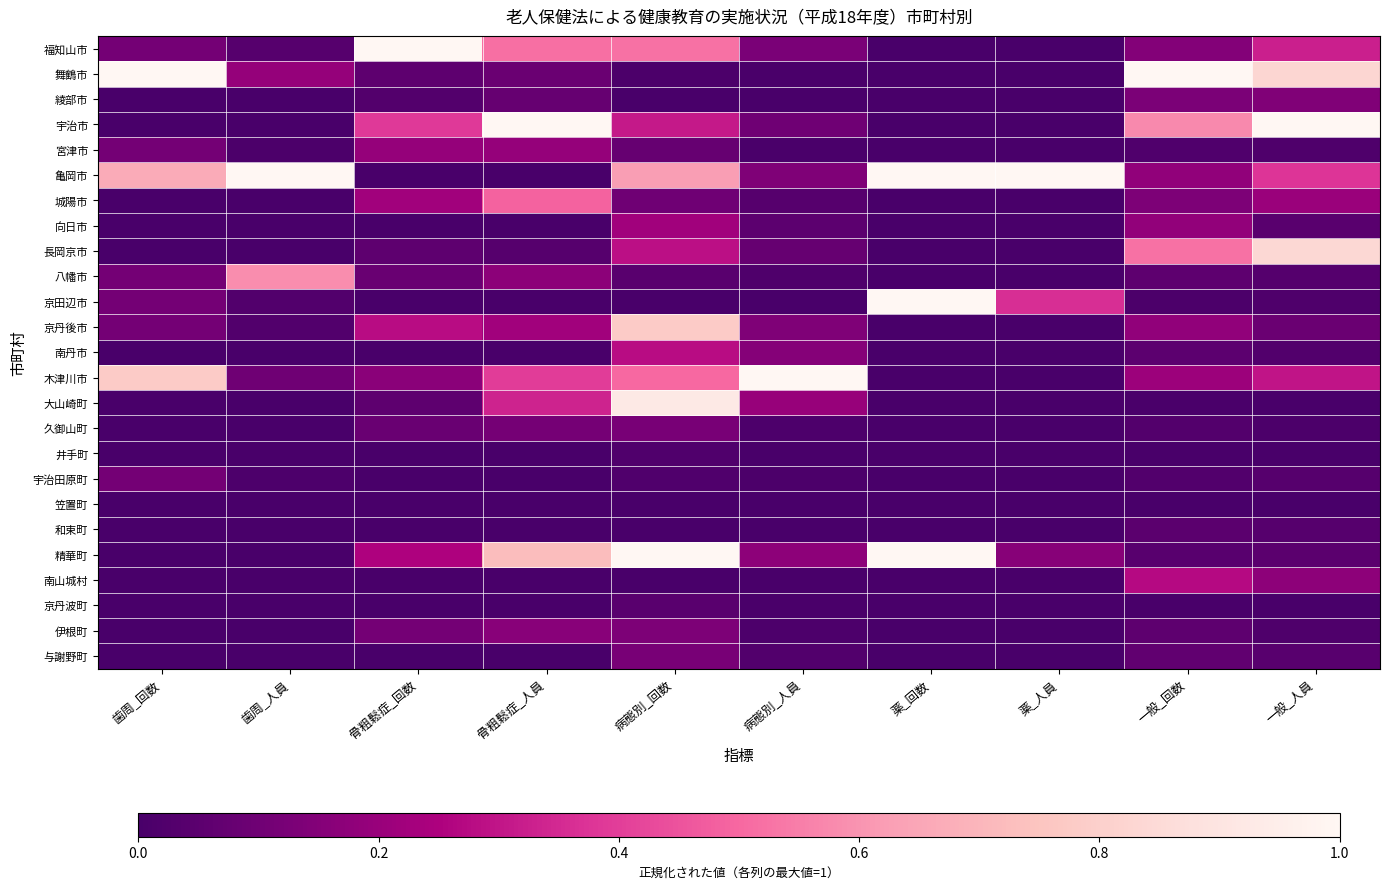

Reading right to left, list all the values displayed in this chart.

福知山市: 一般_人員=0.3	一般_回数=0.2	薬_人員=0.0	薬_回数=0.0	病態別_人員=0.1	病態別_回数=0.5	骨粗鬆症_人員=0.5	骨粗鬆症_回数=1.0	歯周_人員=0.0	歯周_回数=0.1
舞鶴市: 一般_人員=0.8	一般_回数=1.0	薬_人員=0.0	薬_回数=0.0	病態別_人員=0.0	病態別_回数=0.0	骨粗鬆症_人員=0.1	骨粗鬆症_回数=0.1	歯周_人員=0.2	歯周_回数=1.0
綾部市: 一般_人員=0.1	一般_回数=0.1	薬_人員=0.0	薬_回数=0.0	病態別_人員=0.0	病態別_回数=0.0	骨粗鬆症_人員=0.1	骨粗鬆症_回数=0.0	歯周_人員=0.0	歯周_回数=0.0
宇治市: 一般_人員=1.0	一般_回数=0.6	薬_人員=0.0	薬_回数=0.0	病態別_人員=0.1	病態別_回数=0.3	骨粗鬆症_人員=1.0	骨粗鬆症_回数=0.4	歯周_人員=0.0	歯周_回数=0.0
宮津市: 一般_人員=0.0	一般_回数=0.0	薬_人員=0.0	薬_回数=0.0	病態別_人員=0.0	病態別_回数=0.1	骨粗鬆症_人員=0.2	骨粗鬆症_回数=0.2	歯周_人員=0.0	歯周_回数=0.1
亀岡市: 一般_人員=0.4	一般_回数=0.2	薬_人員=1.0	薬_回数=1.0	病態別_人員=0.1	病態別_回数=0.6	骨粗鬆症_人員=0.0	骨粗鬆症_回数=0.0	歯周_人員=1.0	歯周_回数=0.7
城陽市: 一般_人員=0.2	一般_回数=0.1	薬_人員=0.0	薬_回数=0.0	病態別_人員=0.0	病態別_回数=0.1	骨粗鬆症_人員=0.5	骨粗鬆症_回数=0.2	歯周_人員=0.0	歯周_回数=0.0
向日市: 一般_人員=0.0	一般_回数=0.2	薬_人員=0.0	薬_回数=0.0	病態別_人員=0.1	病態別_回数=0.2	骨粗鬆症_人員=0.0	骨粗鬆症_回数=0.0	歯周_人員=0.0	歯周_回数=0.0
長岡京市: 一般_人員=0.8	一般_回数=0.5	薬_人員=0.0	薬_回数=0.0	病態別_人員=0.1	病態別_回数=0.3	骨粗鬆症_人員=0.0	骨粗鬆症_回数=0.1	歯周_人員=0.0	歯周_回数=0.0
八幡市: 一般_人員=0.0	一般_回数=0.1	薬_人員=0.0	薬_回数=0.0	病態別_人員=0.0	病態別_回数=0.0	骨粗鬆症_人員=0.2	骨粗鬆症_回数=0.1	歯周_人員=0.6	歯周_回数=0.1
京田辺市: 一般_人員=0.0	一般_回数=0.0	薬_人員=0.4	薬_回数=1.0	病態別_人員=0.0	病態別_回数=0.0	骨粗鬆症_人員=0.0	骨粗鬆症_回数=0.0	歯周_人員=0.0	歯周_回数=0.1
京丹後市: 一般_人員=0.1	一般_回数=0.2	薬_人員=0.0	薬_回数=0.0	病態別_人員=0.1	病態別_回数=0.8	骨粗鬆症_人員=0.2	骨粗鬆症_回数=0.3	歯周_人員=0.0	歯周_回数=0.1
南丹市: 一般_人員=0.0	一般_回数=0.1	薬_人員=0.0	薬_回数=0.0	病態別_人員=0.2	病態別_回数=0.3	骨粗鬆症_人員=0.0	骨粗鬆症_回数=0.0	歯周_人員=0.0	歯周_回数=0.0
木津川市: 一般_人員=0.3	一般_回数=0.2	薬_人員=0.0	薬_回数=0.0	病態別_人員=1.0	病態別_回数=0.5	骨粗鬆症_人員=0.4	骨粗鬆症_回数=0.2	歯周_人員=0.1	歯周_回数=0.8
大山崎町: 一般_人員=0.0	一般_回数=0.0	薬_人員=0.0	薬_回数=0.0	病態別_人員=0.2	病態別_回数=0.9	骨粗鬆症_人員=0.3	骨粗鬆症_回数=0.1	歯周_人員=0.0	歯周_回数=0.0
久御山町: 一般_人員=0.0	一般_回数=0.0	薬_人員=0.0	薬_回数=0.0	病態別_人員=0.0	病態別_回数=0.1	骨粗鬆症_人員=0.1	骨粗鬆症_回数=0.1	歯周_人員=0.0	歯周_回数=0.0
井手町: 一般_人員=0.0	一般_回数=0.0	薬_人員=0.0	薬_回数=0.0	病態別_人員=0.0	病態別_回数=0.0	骨粗鬆症_人員=0.0	骨粗鬆症_回数=0.0	歯周_人員=0.0	歯周_回数=0.0
宇治田原町: 一般_人員=0.0	一般_回数=0.0	薬_人員=0.0	薬_回数=0.0	病態別_人員=0.0	病態別_回数=0.0	骨粗鬆症_人員=0.0	骨粗鬆症_回数=0.0	歯周_人員=0.0	歯周_回数=0.1
笠置町: 一般_人員=0.0	一般_回数=0.0	薬_人員=0.0	薬_回数=0.0	病態別_人員=0.0	病態別_回数=0.0	骨粗鬆症_人員=0.0	骨粗鬆症_回数=0.0	歯周_人員=0.0	歯周_回数=0.0
和束町: 一般_人員=0.0	一般_回数=0.0	薬_人員=0.0	薬_回数=0.0	病態別_人員=0.0	病態別_回数=0.0	骨粗鬆症_人員=0.0	骨粗鬆症_回数=0.0	歯周_人員=0.0	歯周_回数=0.0
精華町: 一般_人員=0.0	一般_回数=0.0	薬_人員=0.2	薬_回数=1.0	病態別_人員=0.2	病態別_回数=1.0	骨粗鬆症_人員=0.7	骨粗鬆症_回数=0.2	歯周_人員=0.0	歯周_回数=0.0
南山城村: 一般_人員=0.2	一般_回数=0.3	薬_人員=0.0	薬_回数=0.0	病態別_人員=0.0	病態別_回数=0.0	骨粗鬆症_人員=0.0	骨粗鬆症_回数=0.0	歯周_人員=0.0	歯周_回数=0.0
京丹波町: 一般_人員=0.0	一般_回数=0.0	薬_人員=0.0	薬_回数=0.0	病態別_人員=0.0	病態別_回数=0.0	骨粗鬆症_人員=0.0	骨粗鬆症_回数=0.0	歯周_人員=0.0	歯周_回数=0.0
伊根町: 一般_人員=0.0	一般_回数=0.1	薬_人員=0.0	薬_回数=0.0	病態別_人員=0.0	病態別_回数=0.1	骨粗鬆症_人員=0.2	骨粗鬆症_回数=0.1	歯周_人員=0.0	歯周_回数=0.0
与謝野町: 一般_人員=0.0	一般_回数=0.1	薬_人員=0.0	薬_回数=0.0	病態別_人員=0.0	病態別_回数=0.1	骨粗鬆症_人員=0.0	骨粗鬆症_回数=0.0	歯周_人員=0.0	歯周_回数=0.0